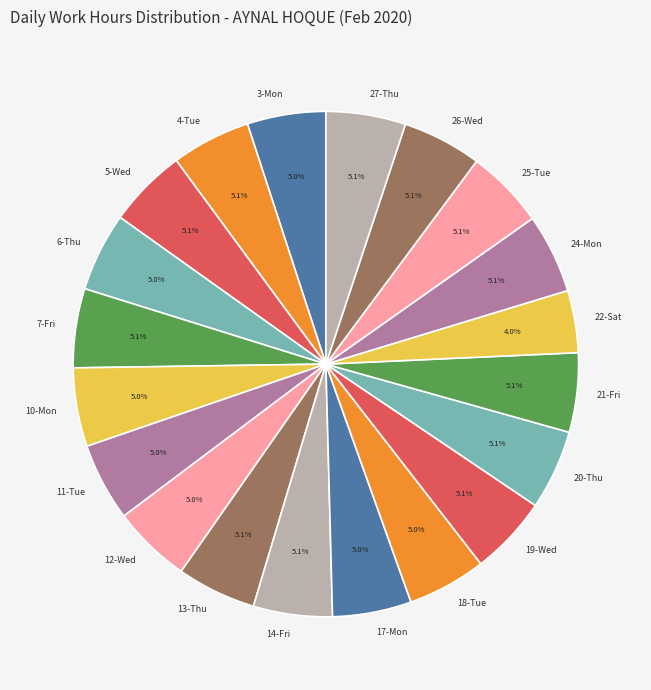

To the nearest percent, what is the combined percentage of 26-Wed and 11-Tue?

10%